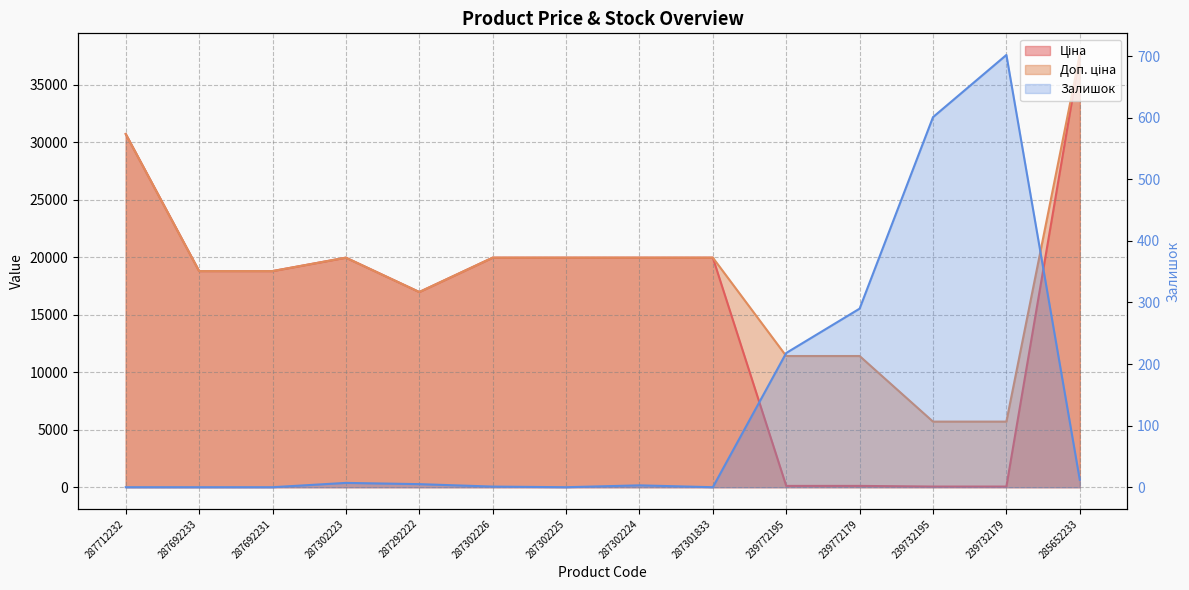

What is the label of the 8th point from the left?

287302224